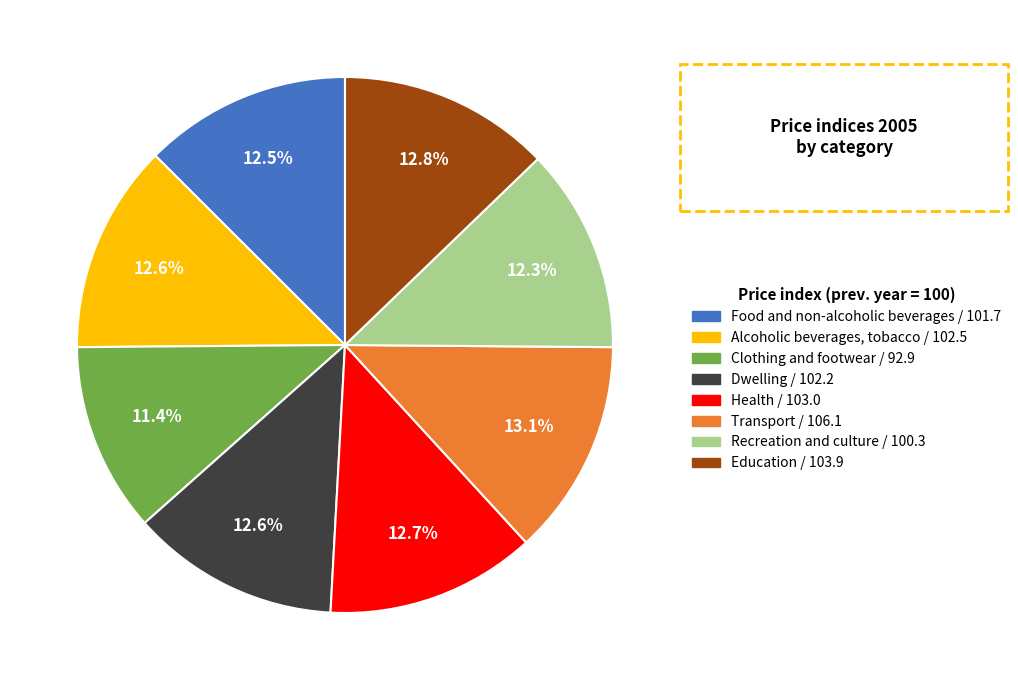

Which category has the smallest portion of the pie?

Clothing and footwear